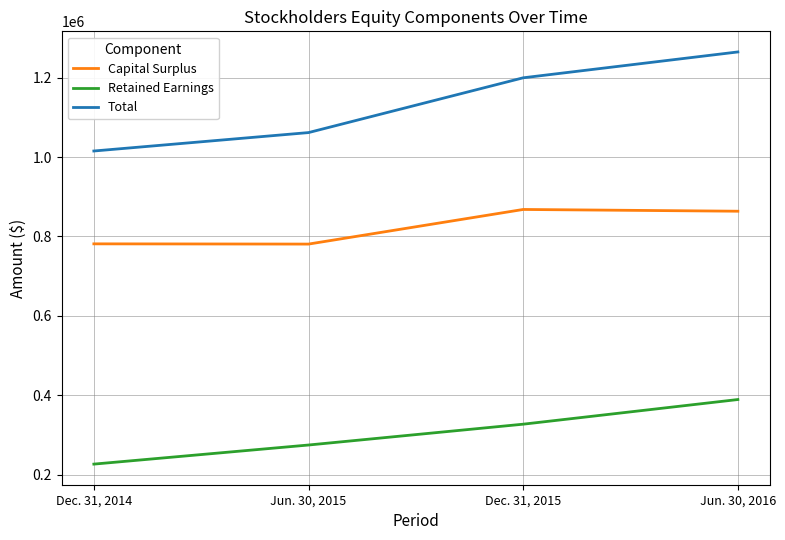

Which series has the widest spread of values?

Total